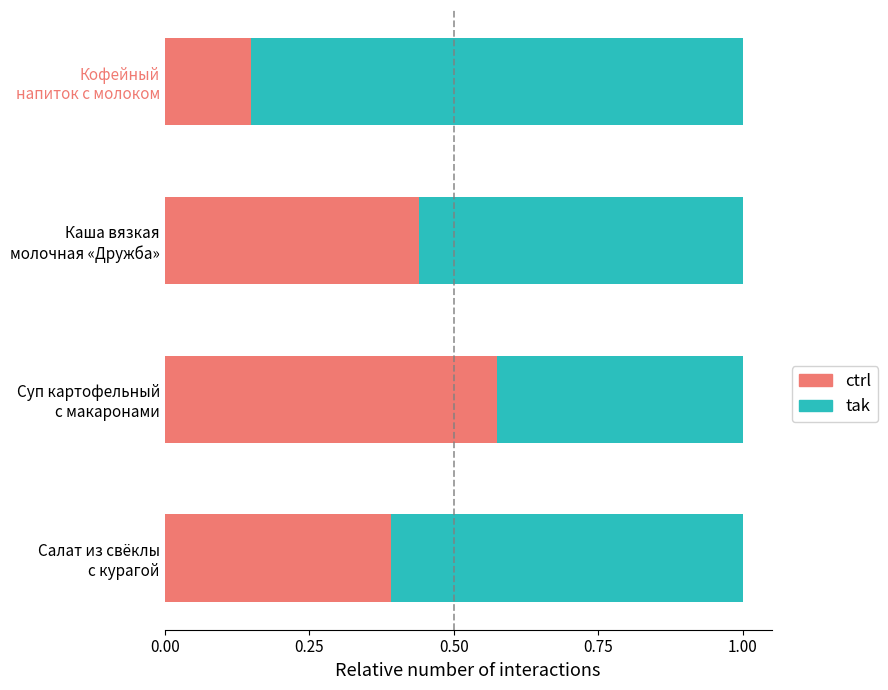

What is the sum of all ctrl values?

1.6